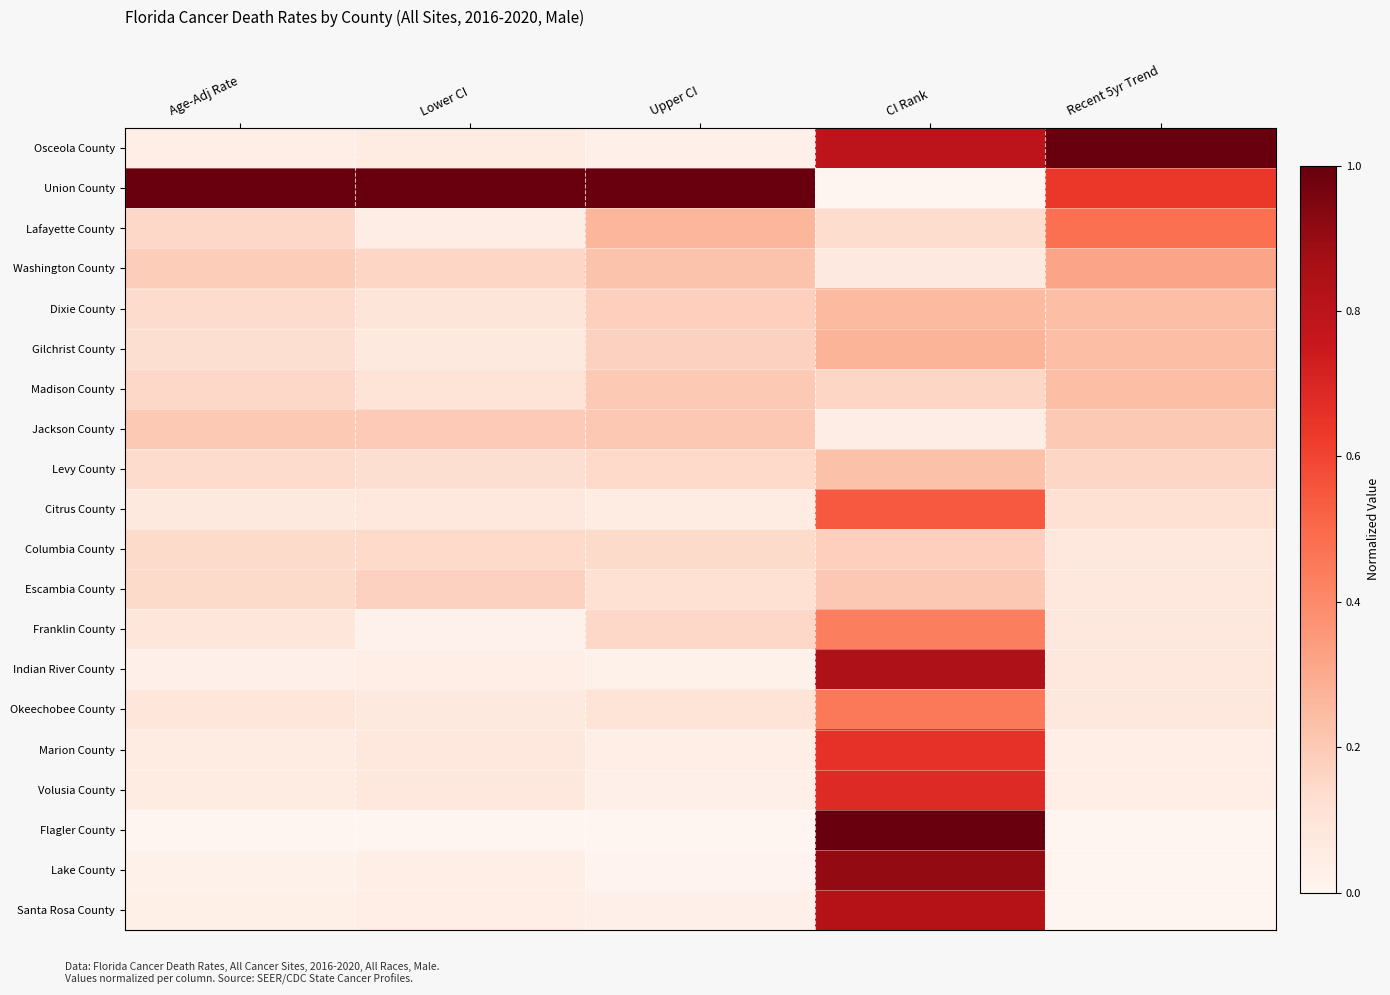

At Upper CI, list the series in order from smallest to largest.

Flagler County, Lake County, Indian River County, Osceola County, Volusia County, Santa Rosa County, Marion County, Citrus County, Okeechobee County, Escambia County, Columbia County, Levy County, Franklin County, Gilchrist County, Dixie County, Madison County, Jackson County, Washington County, Lafayette County, Union County